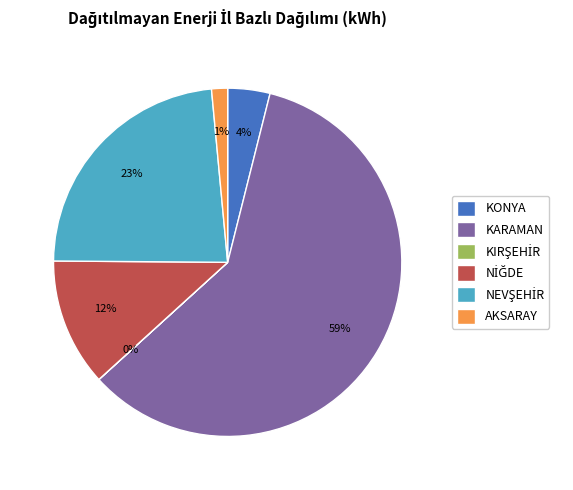

Is there a majority slice in this chart?

Yes